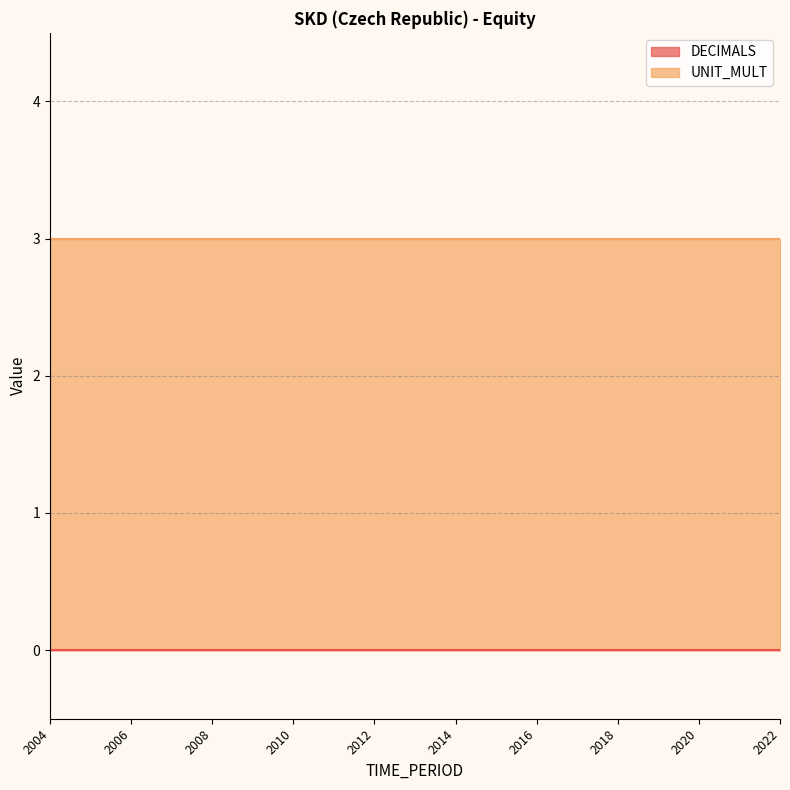

The value of UNIT_MULT at 2007 is 3. True or false?

True